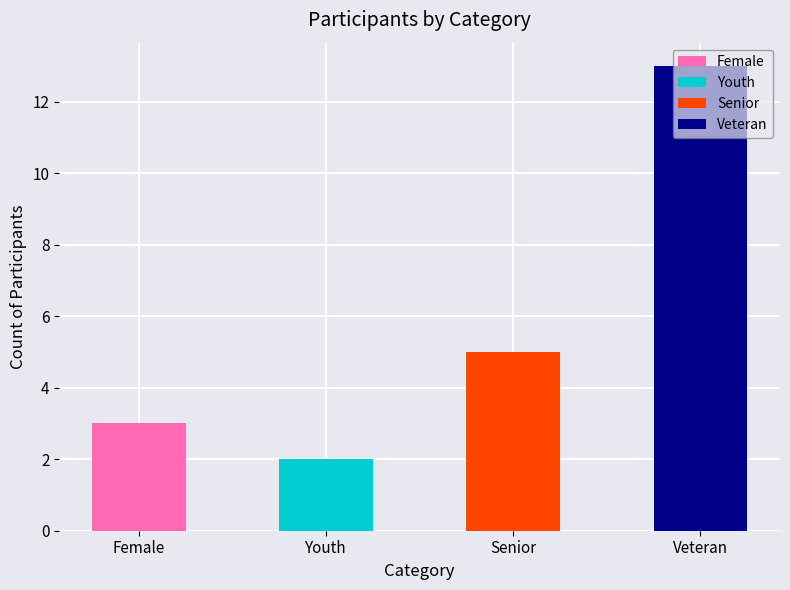

Where is the data nearest to the value 6?

Senior